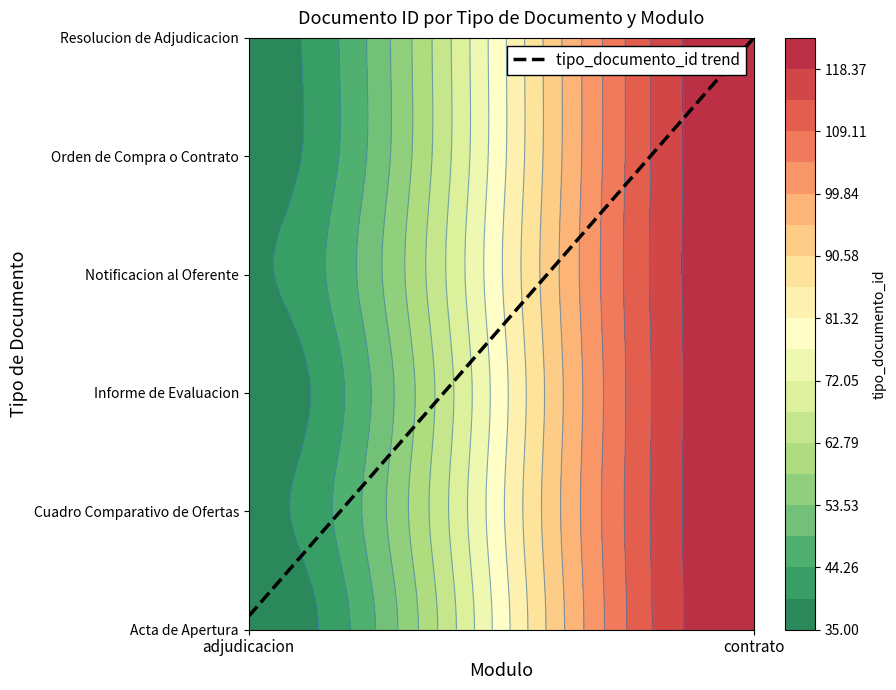

At which label is the value closest to 2?

adjudicacion